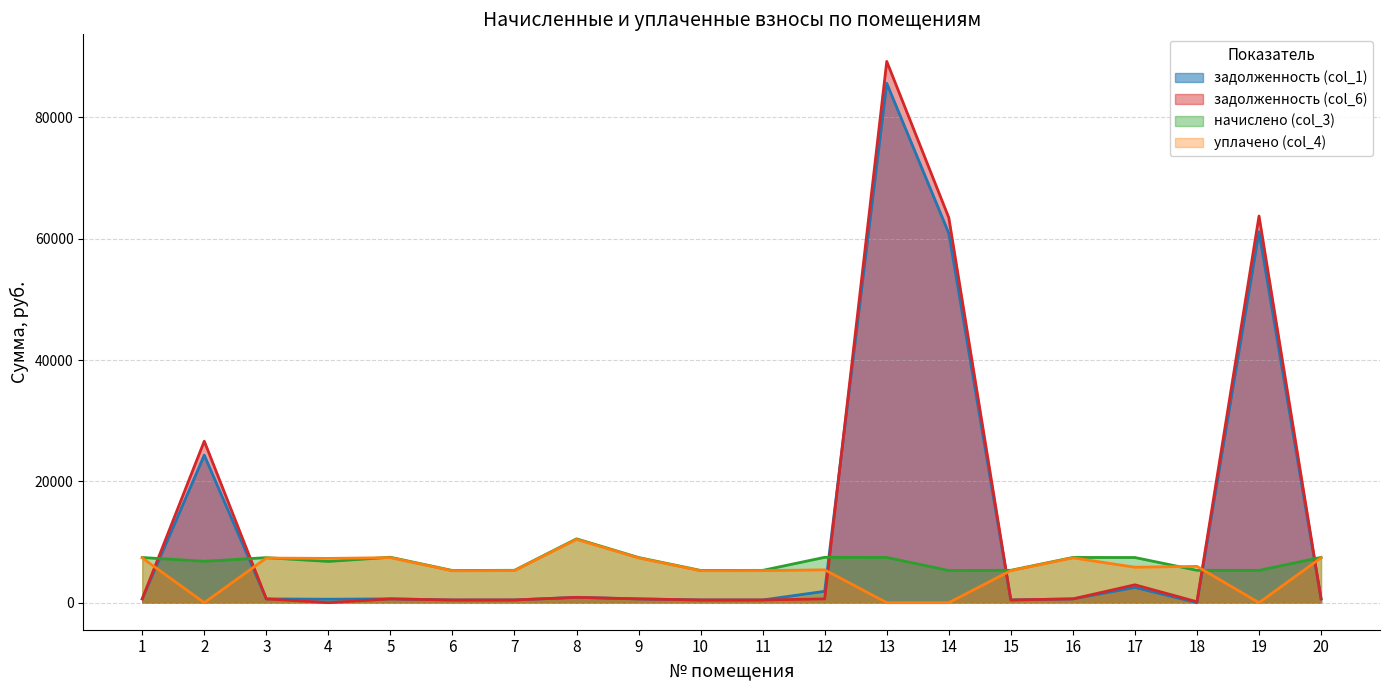

True or false: задолженность (col_1) has more than 1 interior local peaks.

True